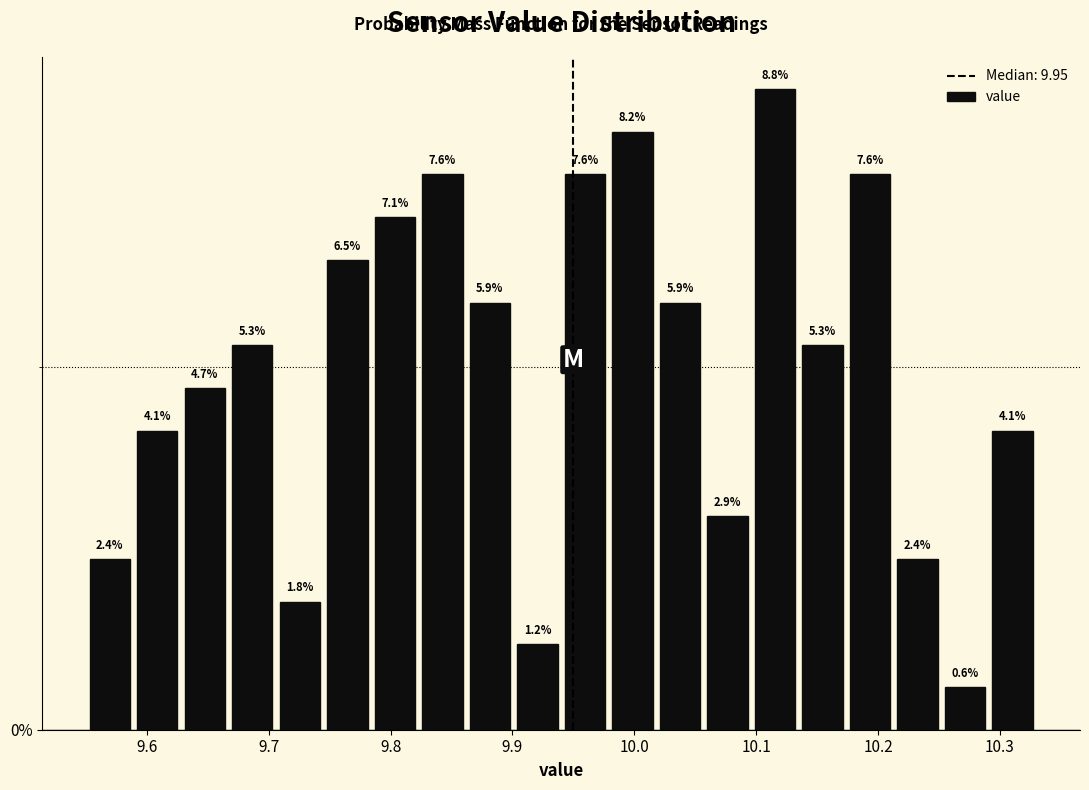

Read against the x-axis, roughly where is the centre of the tallest bar?

10.12